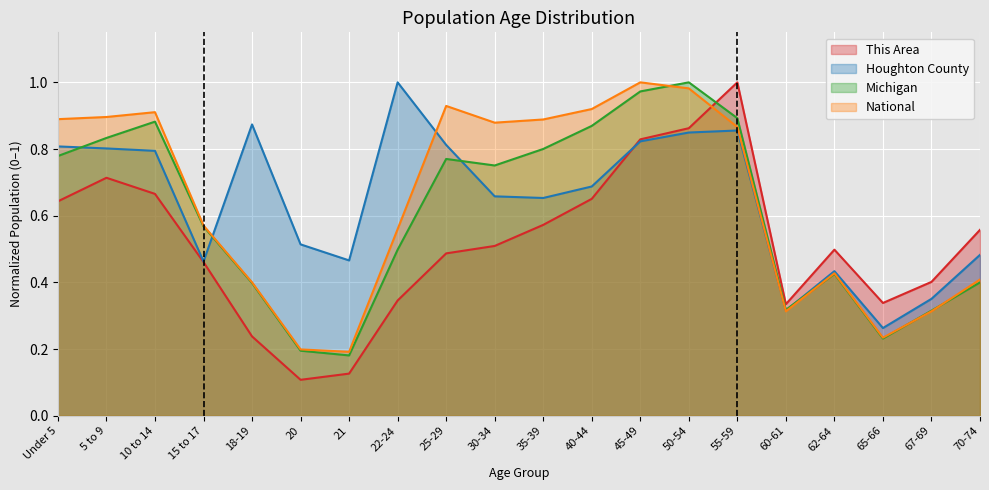

What is the maximum value for Houghton County?

1.0